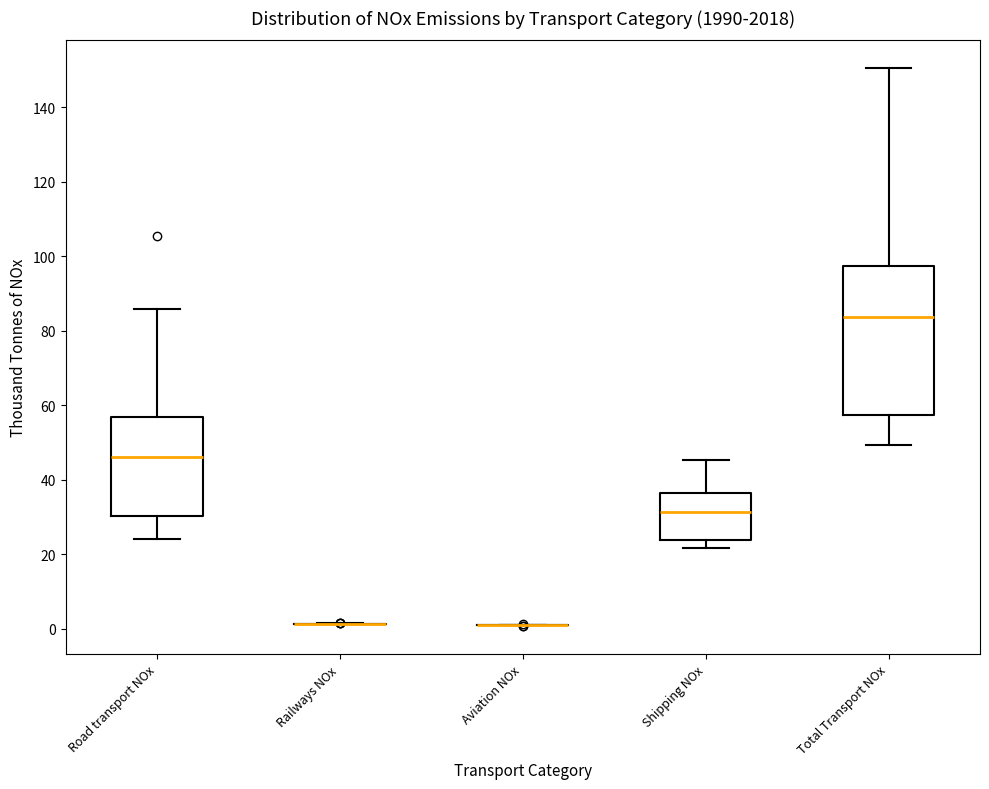

Reading left to right, transcribe this box plot: for each box, give where its median line is, the range the box spans, and where its two whiskers end, as read against the y-axis. The values are not printed on the chart, so give them approximately, as read against the axis.

Road transport NOx: median 46, box 30 to 56, whiskers 24 to 86
Railways NOx: box collapsed to a line at 2, whiskers 2 to 2
Aviation NOx: box collapsed to a line at 0, whiskers 0 to 2
Shipping NOx: median 32, box 24 to 36, whiskers 22 to 46
Total Transport NOx: median 84, box 58 to 98, whiskers 50 to 150